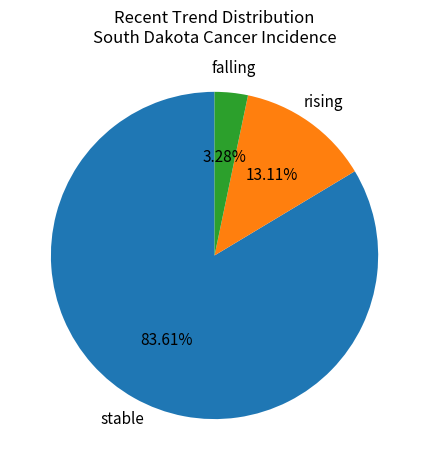

Do stable and falling together represent more than half of the pie?

Yes